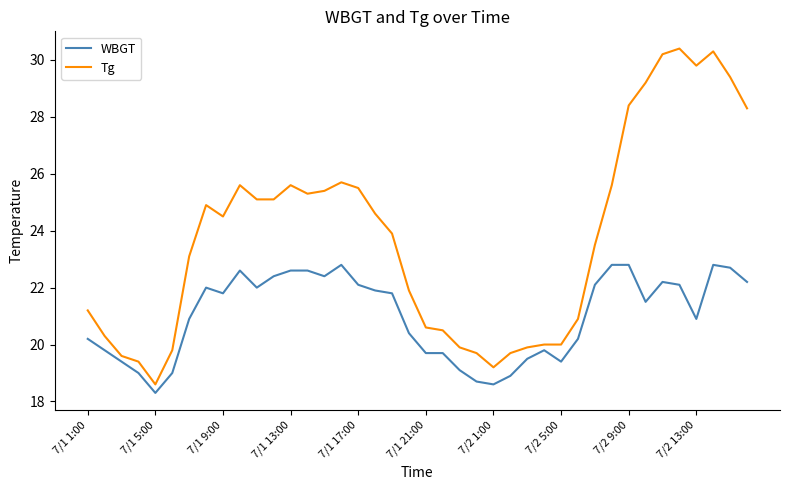

What is the maximum value shown in the chart?

30.4